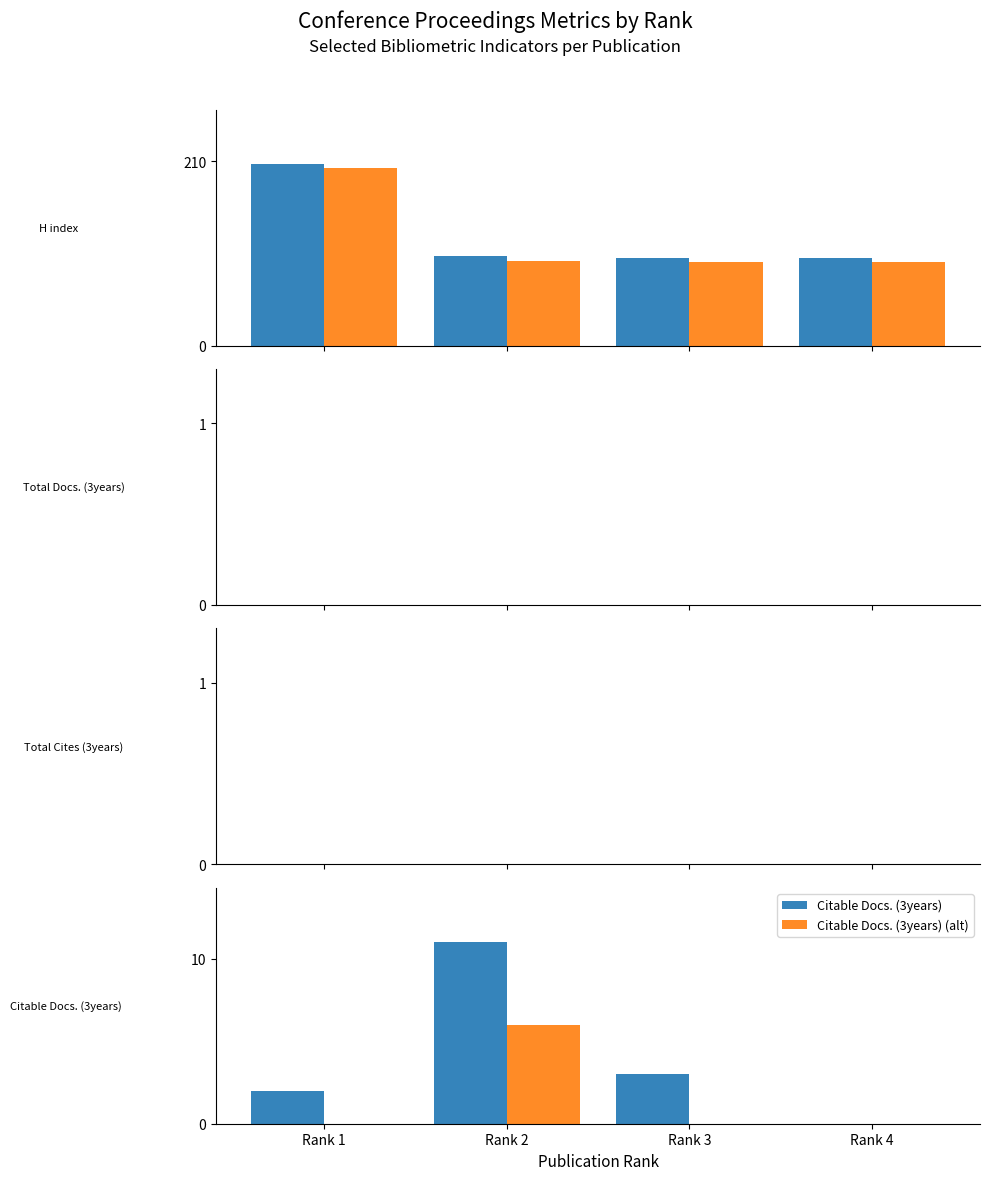

What is the difference between the second highest and minimum values in the Citable Docs. (3years) series?

3